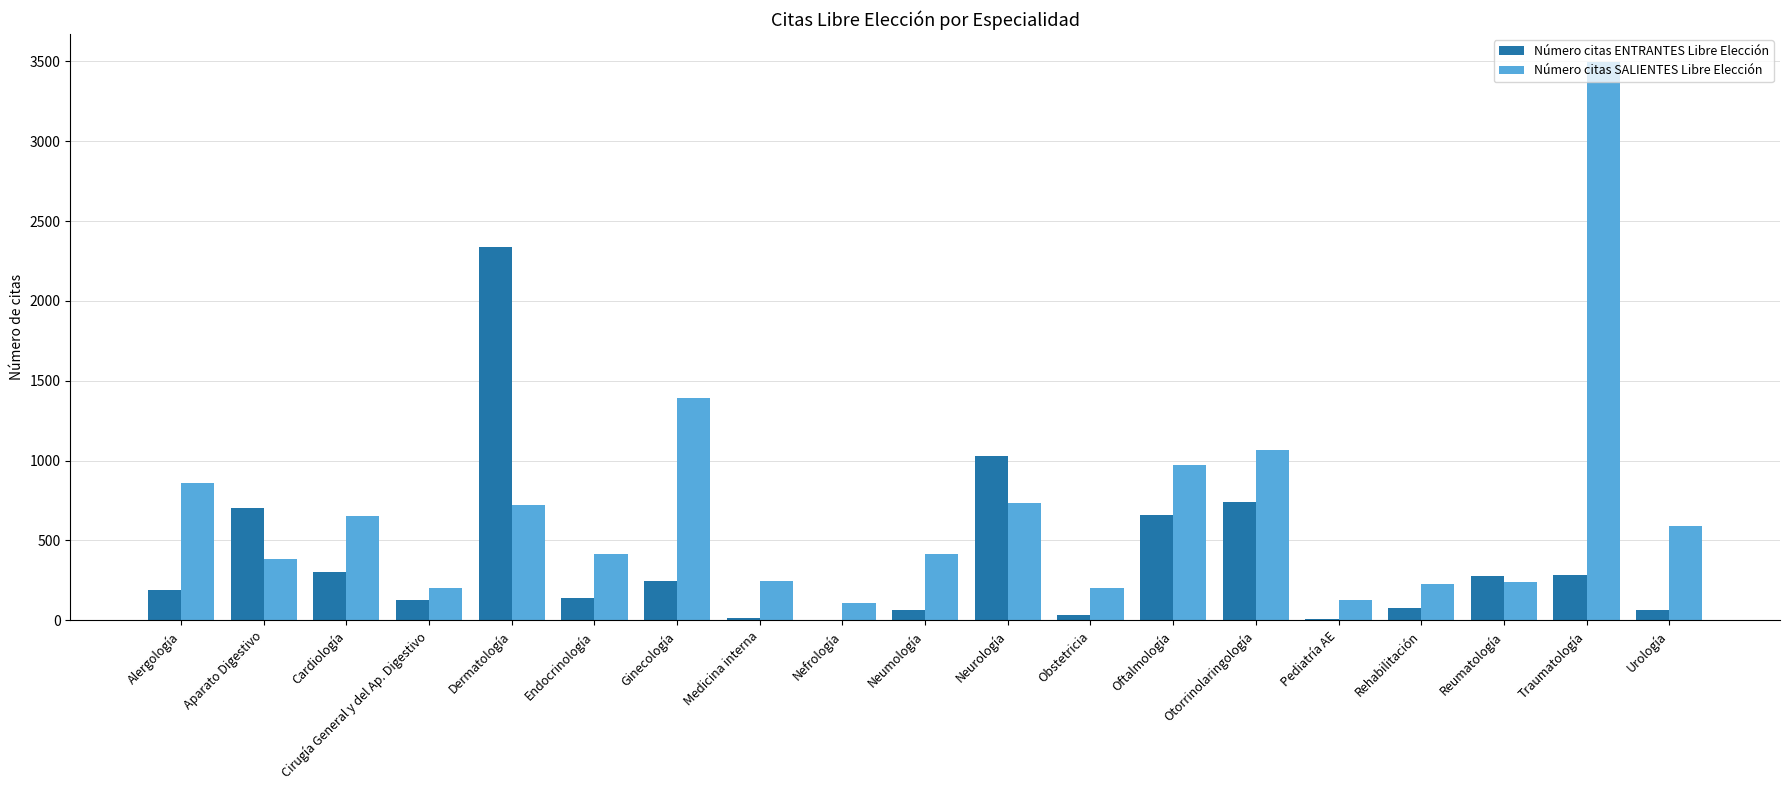

What is the sum of all Número citas ENTRANTES Libre Elección values?

7299